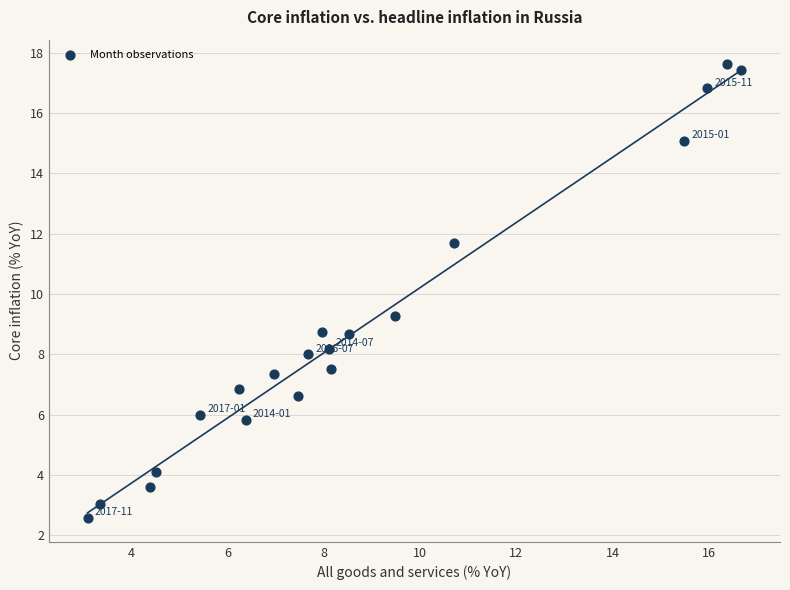

What Y value in the scatter plot is closest to 10?

9.3